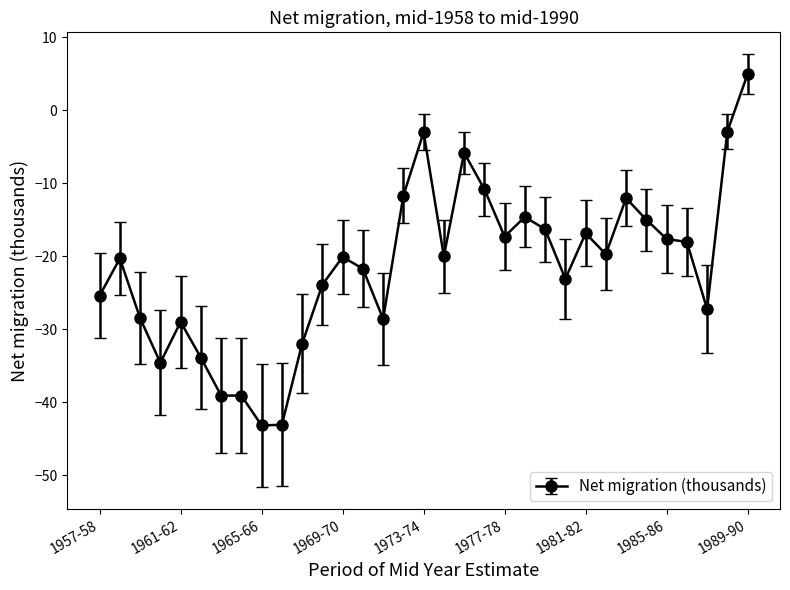

Count the number of categories in the chart.

33